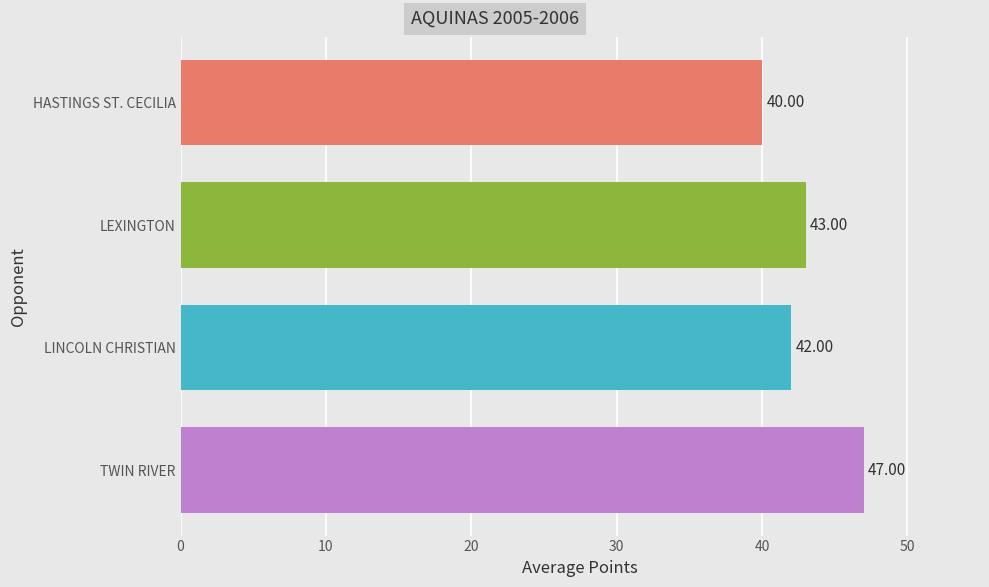

What is the sum of all values?

172